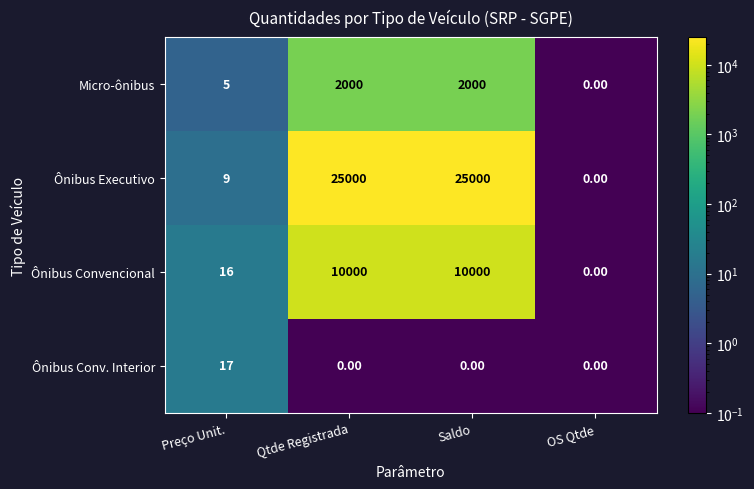

Which series has the largest range (max minus min)?

Ônibus Executivo